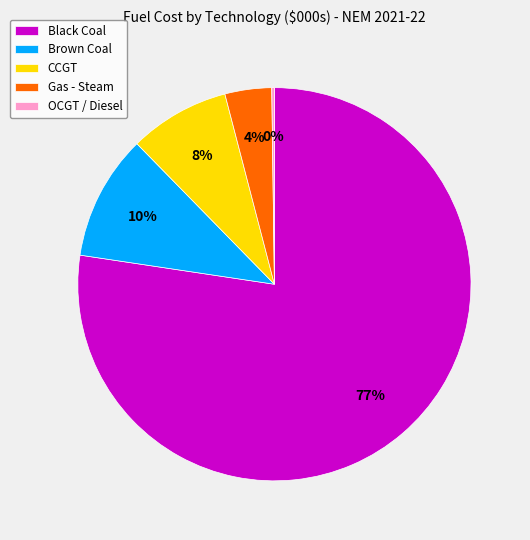

Approximately how many times larger is the value at Gas - Steam compared to CCGT?

0.5